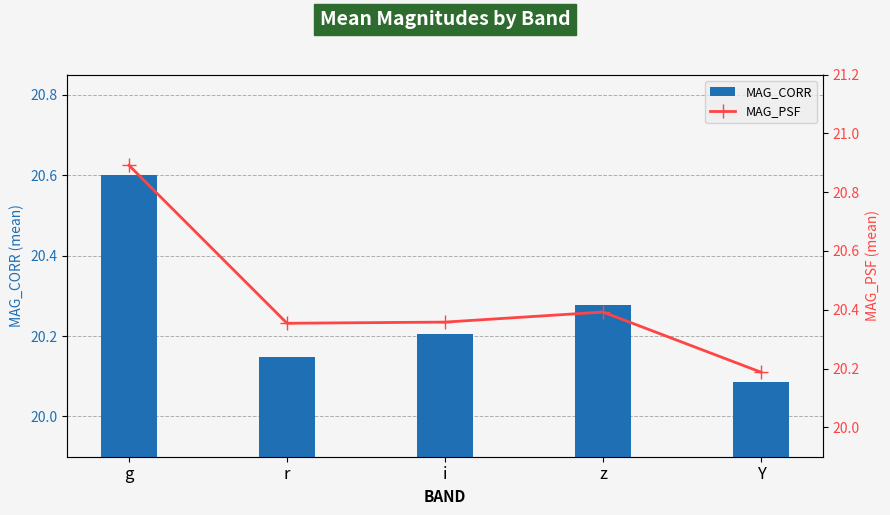

List the series in order of their peak value, highest first.

MAG_PSF, MAG_CORR